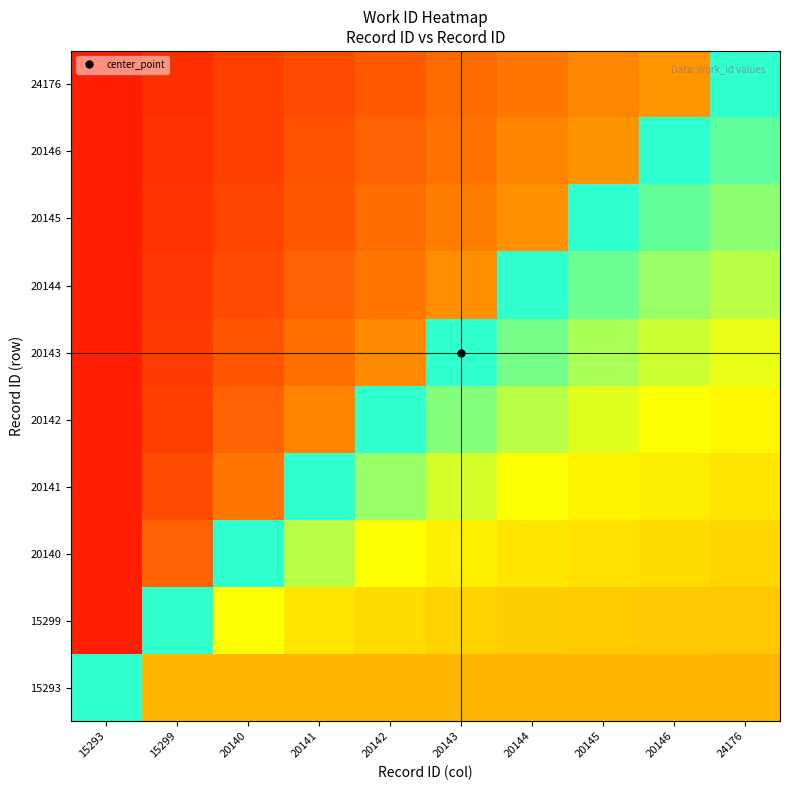

Reading left to right, transcribe all the data shown in this chart.

15293: 15293=0.7	15299=0.3	20140=0.3	20141=0.3	20142=0.3	20143=0.3	20144=0.3	20145=0.3	20146=0.3	24176=0.3
15299: 15293=0.1	15299=0.7	20140=0.5	20141=0.4	20142=0.4	20143=0.4	20144=0.4	20145=0.4	20146=0.3	24176=0.3
20140: 15293=0.1	15299=0.2	20140=0.7	20141=0.6	20142=0.5	20143=0.5	20144=0.4	20145=0.4	20146=0.4	24176=0.4
20141: 15293=0.1	15299=0.1	20140=0.2	20141=0.7	20142=0.6	20143=0.5	20144=0.5	20145=0.5	20146=0.5	24176=0.4
20142: 15293=0.1	15299=0.1	20140=0.2	20141=0.2	20142=0.7	20143=0.6	20144=0.6	20145=0.5	20146=0.5	24176=0.5
20143: 15293=0.1	15299=0.1	20140=0.1	20141=0.2	20142=0.2	20143=0.7	20144=0.6	20145=0.6	20146=0.6	24176=0.5
20144: 15293=0.1	15299=0.1	20140=0.1	20141=0.2	20142=0.2	20143=0.2	20144=0.7	20145=0.6	20146=0.6	24176=0.6
20145: 15293=0.1	15299=0.1	20140=0.1	20141=0.1	20142=0.2	20143=0.2	20144=0.2	20145=0.7	20146=0.7	24176=0.6
20146: 15293=0.1	15299=0.1	20140=0.1	20141=0.1	20142=0.2	20143=0.2	20144=0.2	20145=0.2	20146=0.7	24176=0.7
24176: 15293=0.1	15299=0.1	20140=0.1	20141=0.1	20142=0.1	20143=0.2	20144=0.2	20145=0.2	20146=0.2	24176=0.7